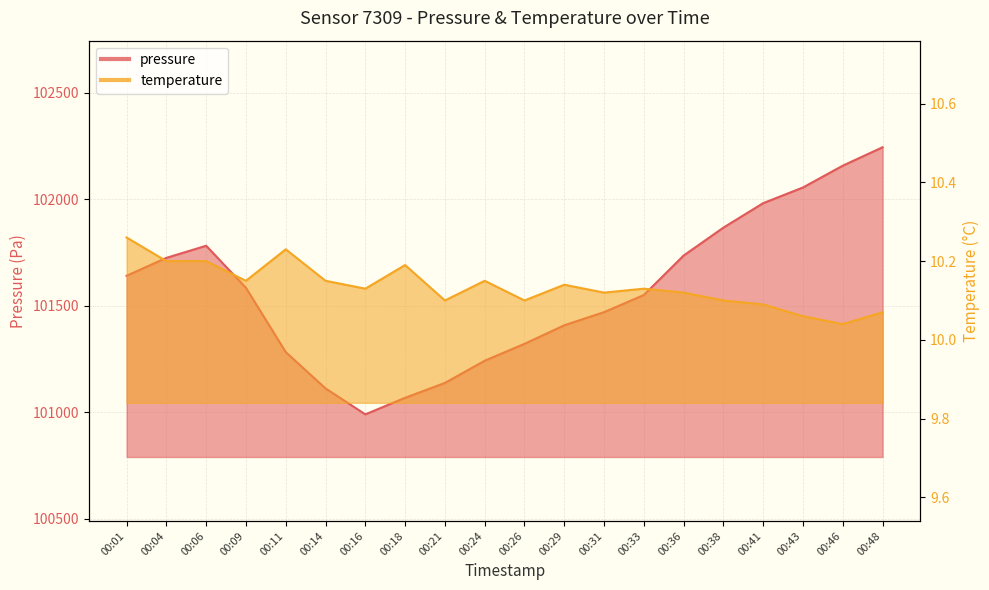

Reading right to left, what are all the values shown in this chart?

pressure: 102243.6	102157.2	102054.9	101981.4	101866.6	101735.6	101550.4	101470.1	101408.5	101321.4	101242.2	101138.0	101068.2	100990.6	101112.2	101282.7	101584.3	101781.5	101724.6	101640.7
temperature: 10.1	10.0	10.1	10.1	10.1	10.1	10.1	10.1	10.1	10.1	10.2	10.1	10.2	10.1	10.2	10.2	10.2	10.2	10.2	10.3